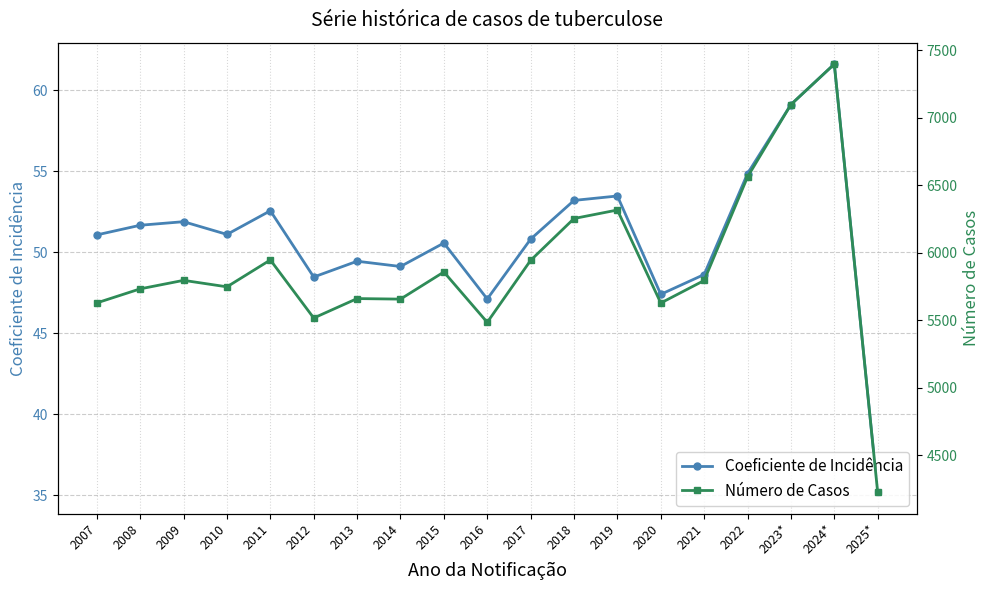

List the labels in order of Número de Casos value, smallest first.

2025*, 2016, 2012, 2020, 2007, 2014, 2013, 2008, 2010, 2021, 2009, 2015, 2017, 2011, 2018, 2019, 2022, 2023*, 2024*